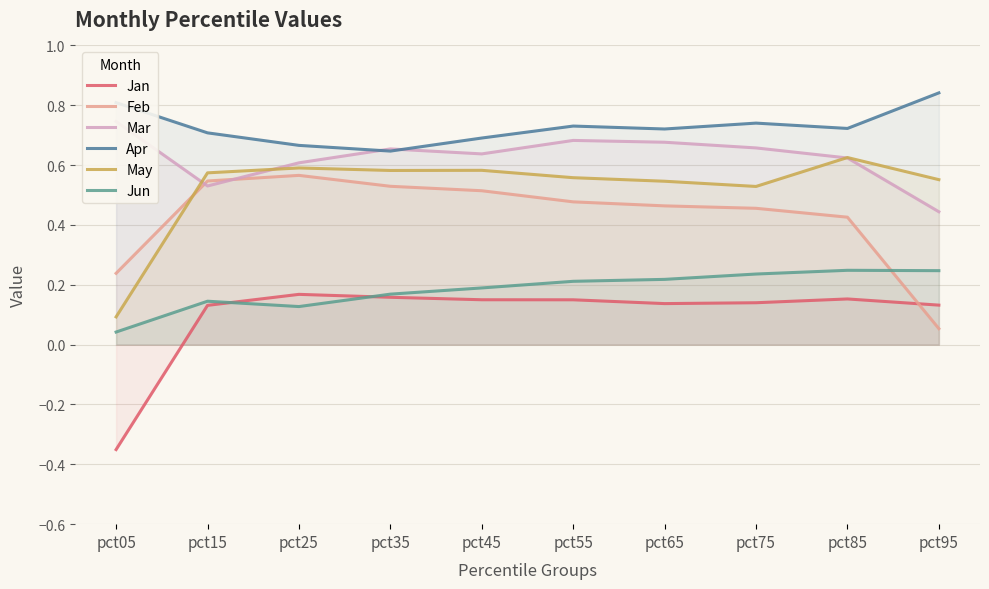

The Jan series shows 0.3 at pct25. True or false?

False